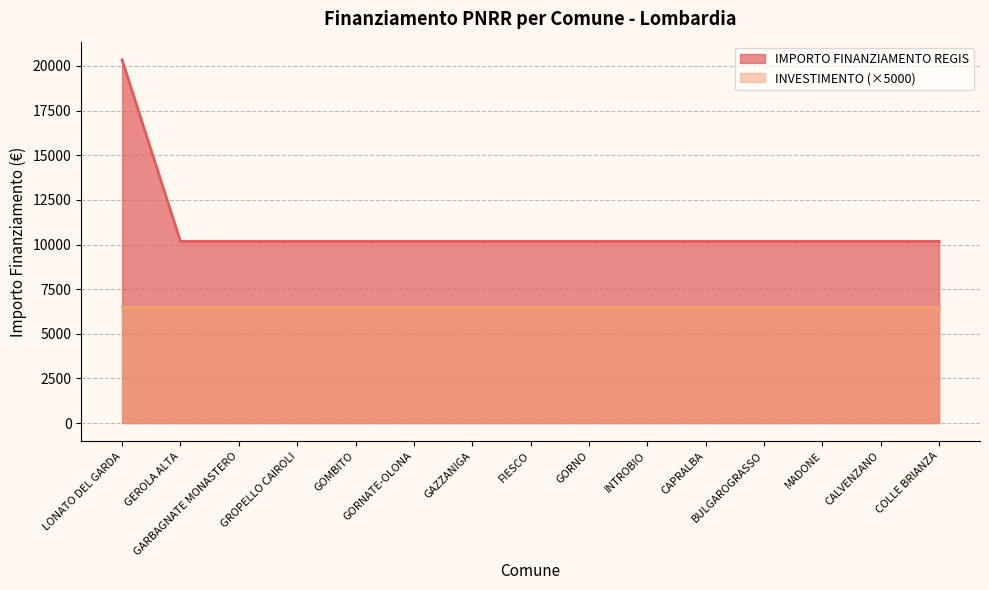

The chart shows a value of 10172 at GORNO. True or false?

True